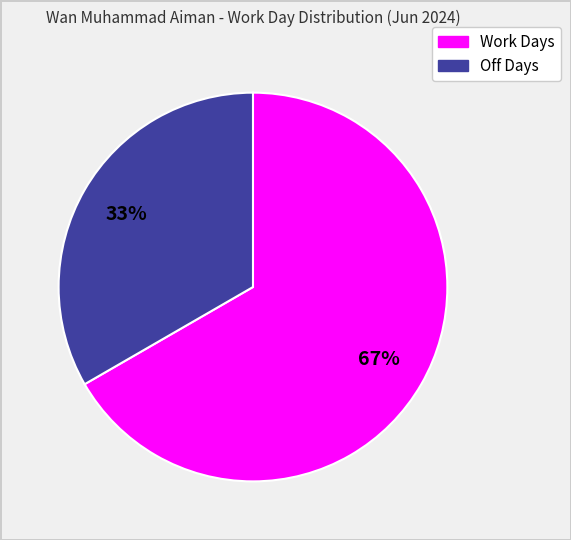

Is there any slice that represents more than half of the pie?

Yes